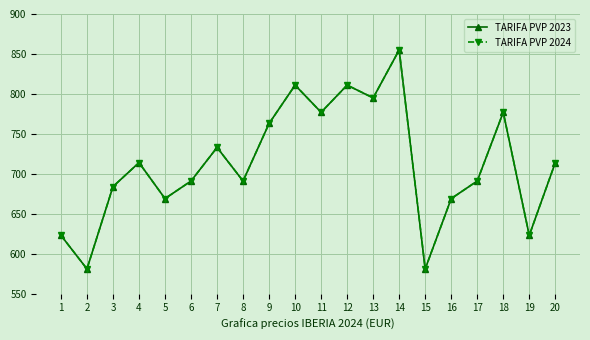

Is this an area chart (filled region under the line)?

No